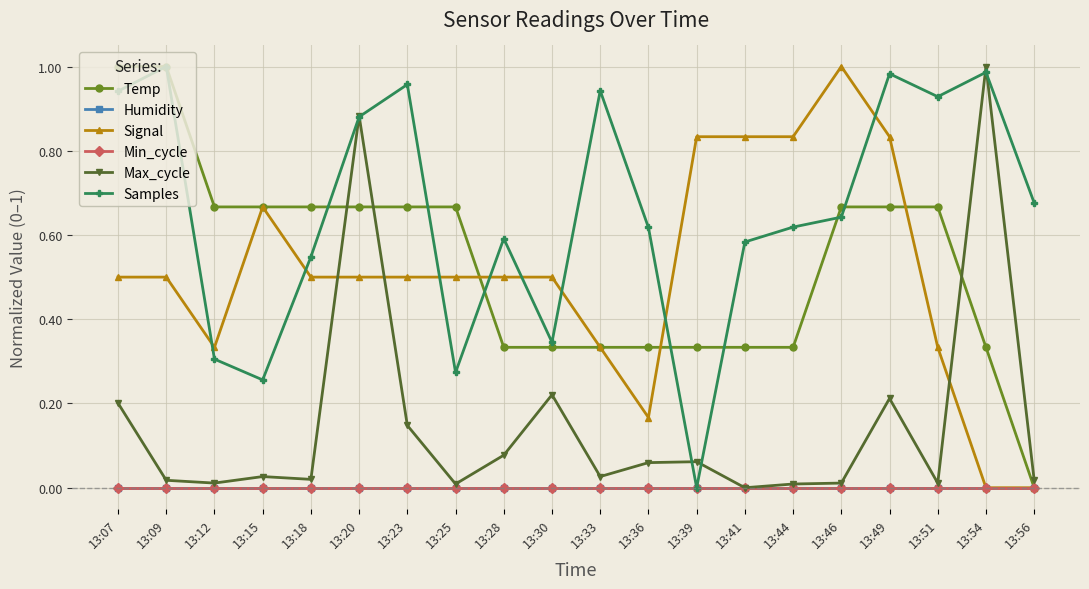

Reading right to left, transcribe all the data shown in this chart.

Temp: 13:56=0.0	13:54=0.3	13:51=0.7	13:49=0.7	13:46=0.7	13:44=0.3	13:41=0.3	13:39=0.3	13:36=0.3	13:33=0.3	13:30=0.3	13:28=0.3	13:25=0.7	13:23=0.7	13:20=0.7	13:18=0.7	13:15=0.7	13:12=0.7	13:09=1.0	13:07=1.0
Humidity: 13:56=0.0	13:54=0.0	13:51=0.0	13:49=0.0	13:46=0.0	13:44=0.0	13:41=0.0	13:39=0.0	13:36=0.0	13:33=0.0	13:30=0.0	13:28=0.0	13:25=0.0	13:23=0.0	13:20=0.0	13:18=0.0	13:15=0.0	13:12=0.0	13:09=0.0	13:07=0.0
Signal: 13:56=0.0	13:54=0.0	13:51=0.3	13:49=0.8	13:46=1.0	13:44=0.8	13:41=0.8	13:39=0.8	13:36=0.2	13:33=0.3	13:30=0.5	13:28=0.5	13:25=0.5	13:23=0.5	13:20=0.5	13:18=0.5	13:15=0.7	13:12=0.3	13:09=0.5	13:07=0.5
Min_cycle: 13:56=0.0	13:54=0.0	13:51=0.0	13:49=0.0	13:46=0.0	13:44=0.0	13:41=0.0	13:39=0.0	13:36=0.0	13:33=0.0	13:30=0.0	13:28=0.0	13:25=0.0	13:23=0.0	13:20=0.0	13:18=0.0	13:15=0.0	13:12=0.0	13:09=0.0	13:07=0.0
Max_cycle: 13:56=0.0	13:54=1.0	13:51=0.0	13:49=0.2	13:46=0.0	13:44=0.0	13:41=0.0	13:39=0.1	13:36=0.1	13:33=0.0	13:30=0.2	13:28=0.1	13:25=0.0	13:23=0.1	13:20=0.9	13:18=0.0	13:15=0.0	13:12=0.0	13:09=0.0	13:07=0.2
Samples: 13:56=0.7	13:54=1.0	13:51=0.9	13:49=1.0	13:46=0.6	13:44=0.6	13:41=0.6	13:39=0.0	13:36=0.6	13:33=0.9	13:30=0.3	13:28=0.6	13:25=0.3	13:23=1.0	13:20=0.9	13:18=0.5	13:15=0.3	13:12=0.3	13:09=1.0	13:07=0.9